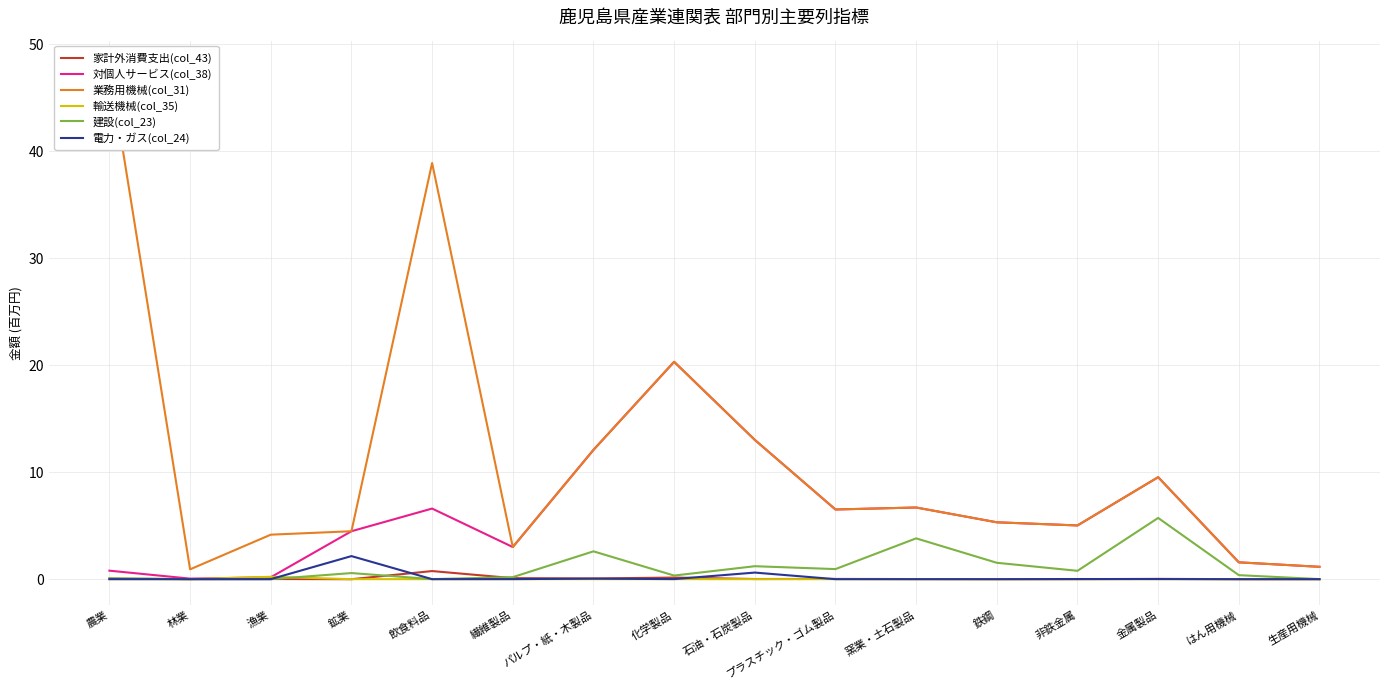

Is this an area chart (filled region under the line)?

No